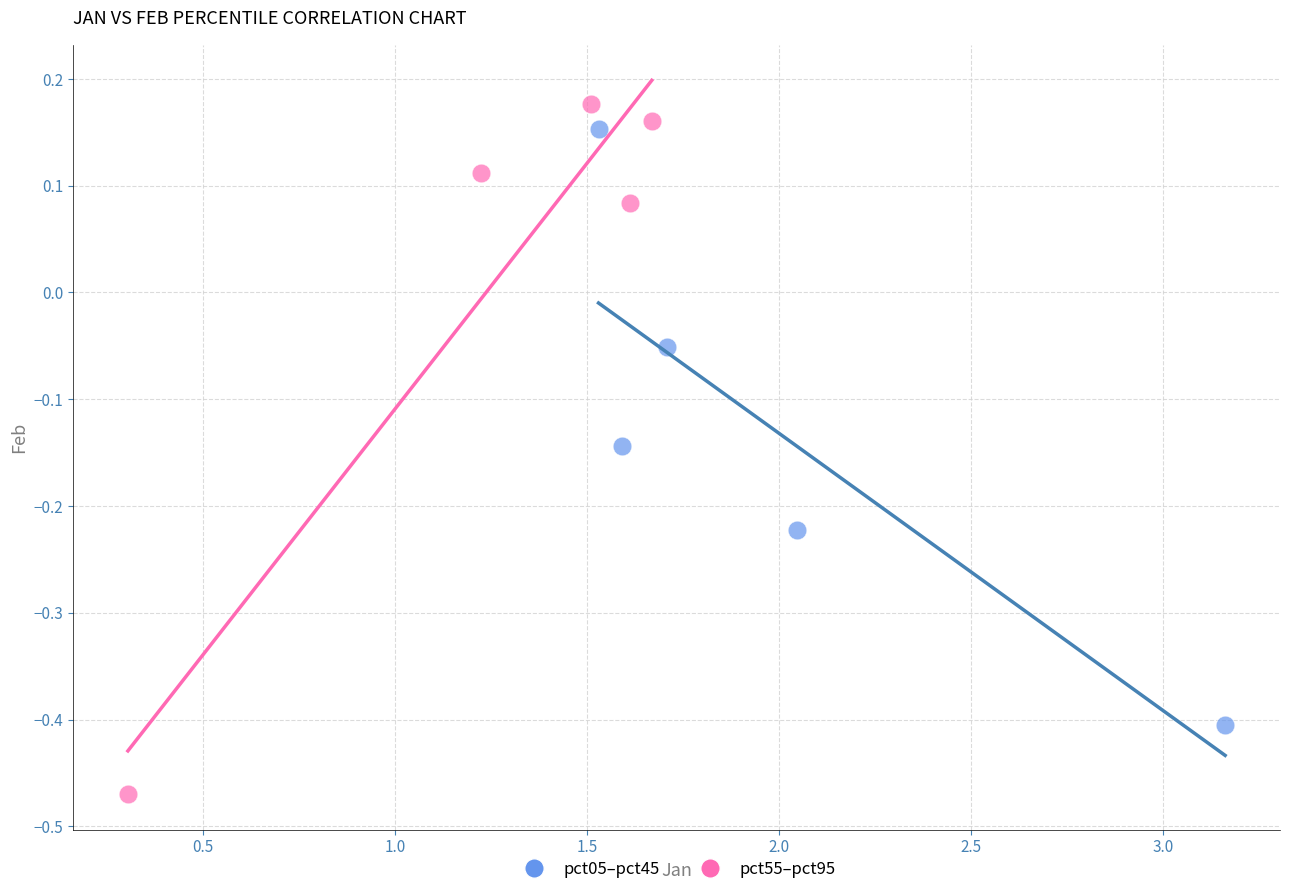

Which series reaches the minimum Y coordinate?

pct55–pct95